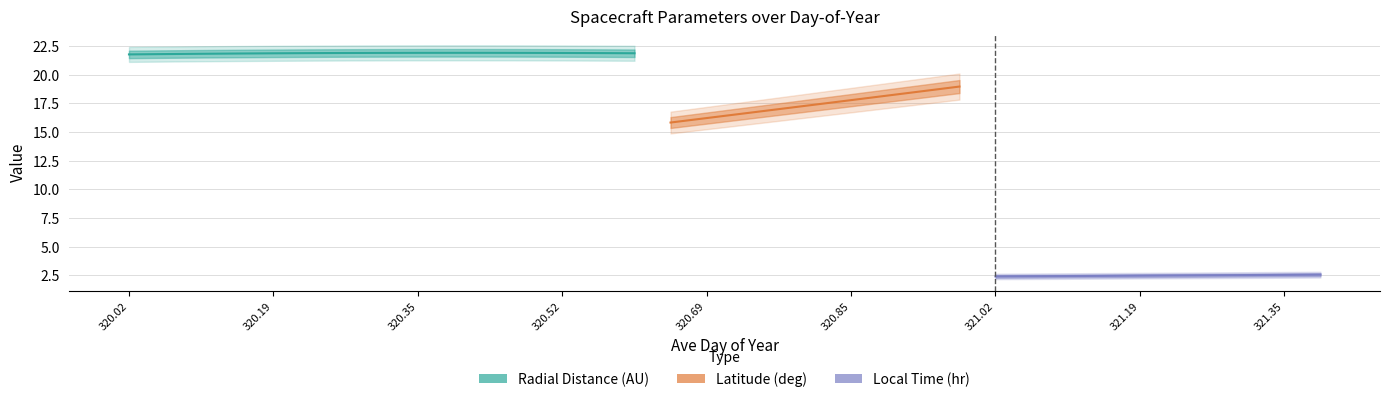

True or false: local_time and latitude intersect in this chart.

False